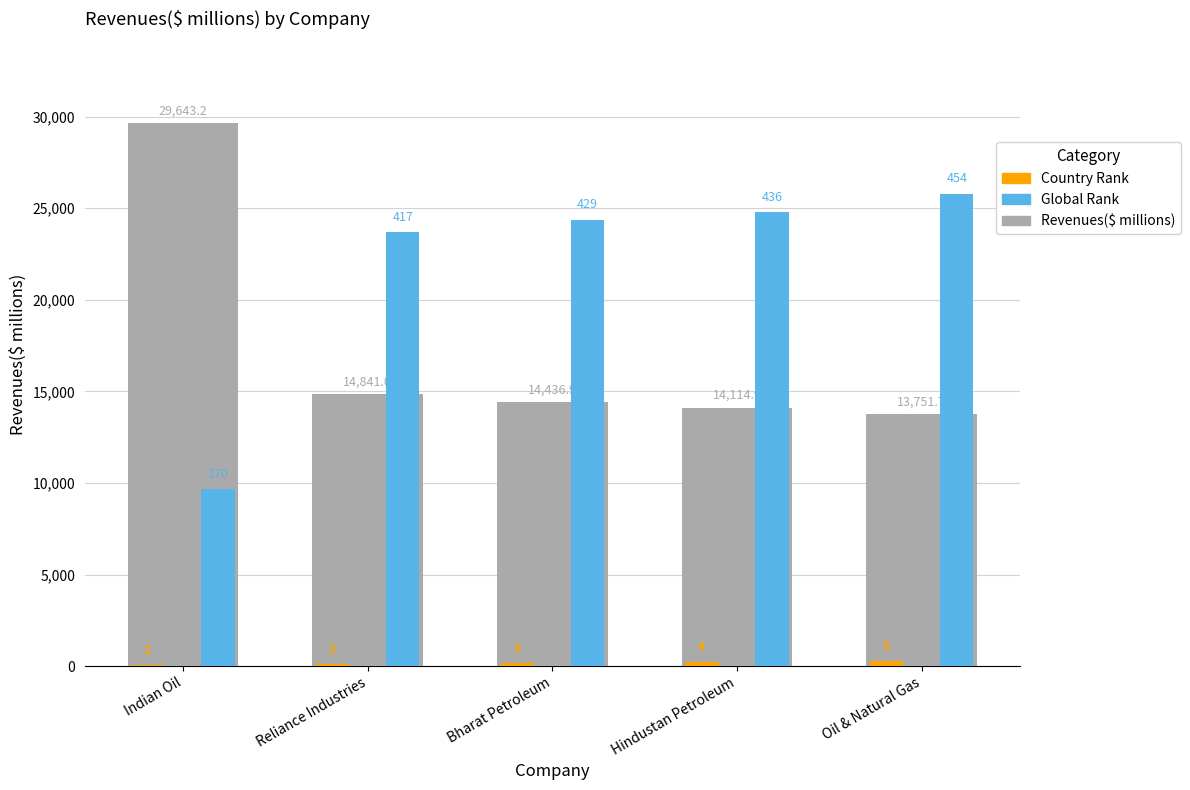

How many bars are there in each group?

3